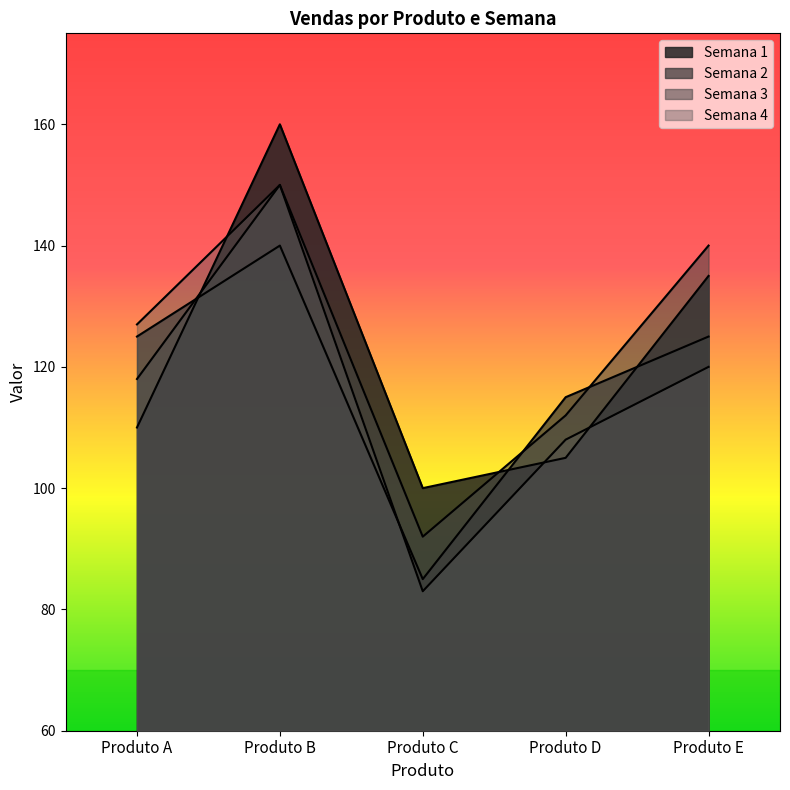

What is the highest value of the Semana 3 series?

150